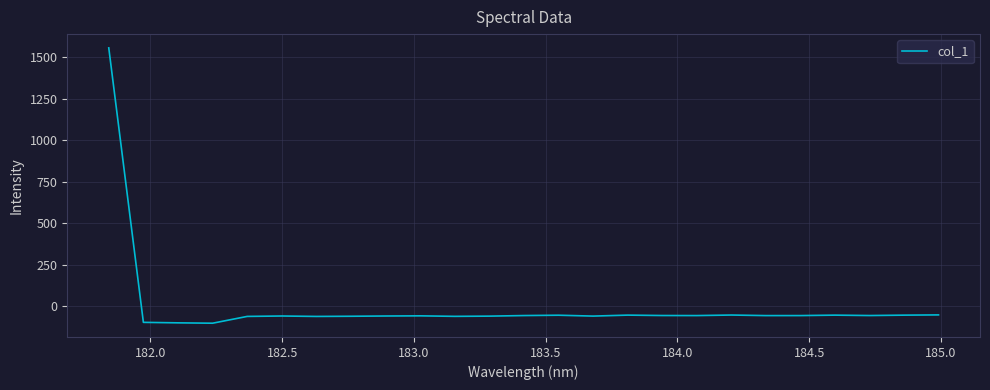

What is the greatest value displayed?

1555.3